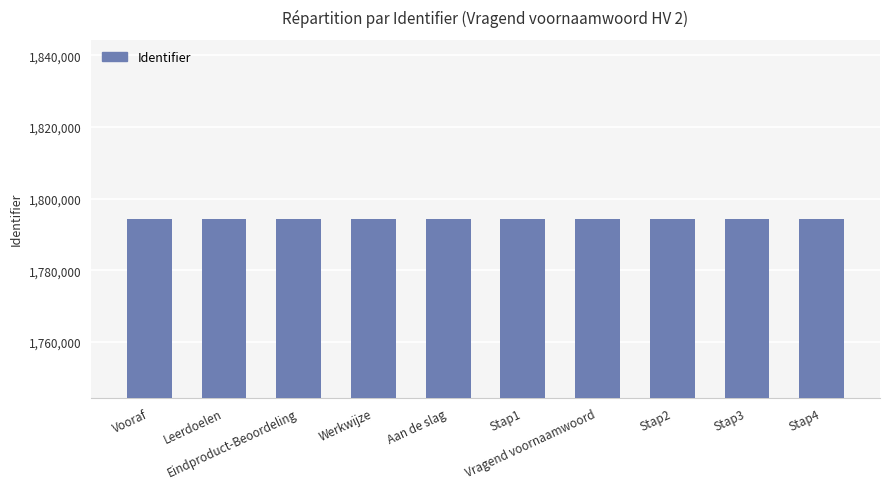

Is it true that the value at Werkwijze is 1794388?

True